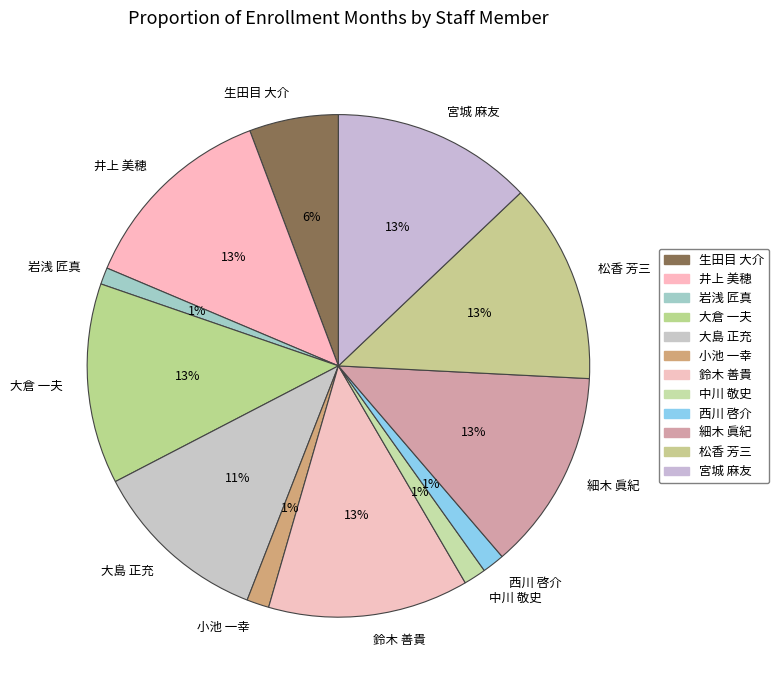

What percentage is the 岩浅 匠真 slice, to the nearest percent?

1%